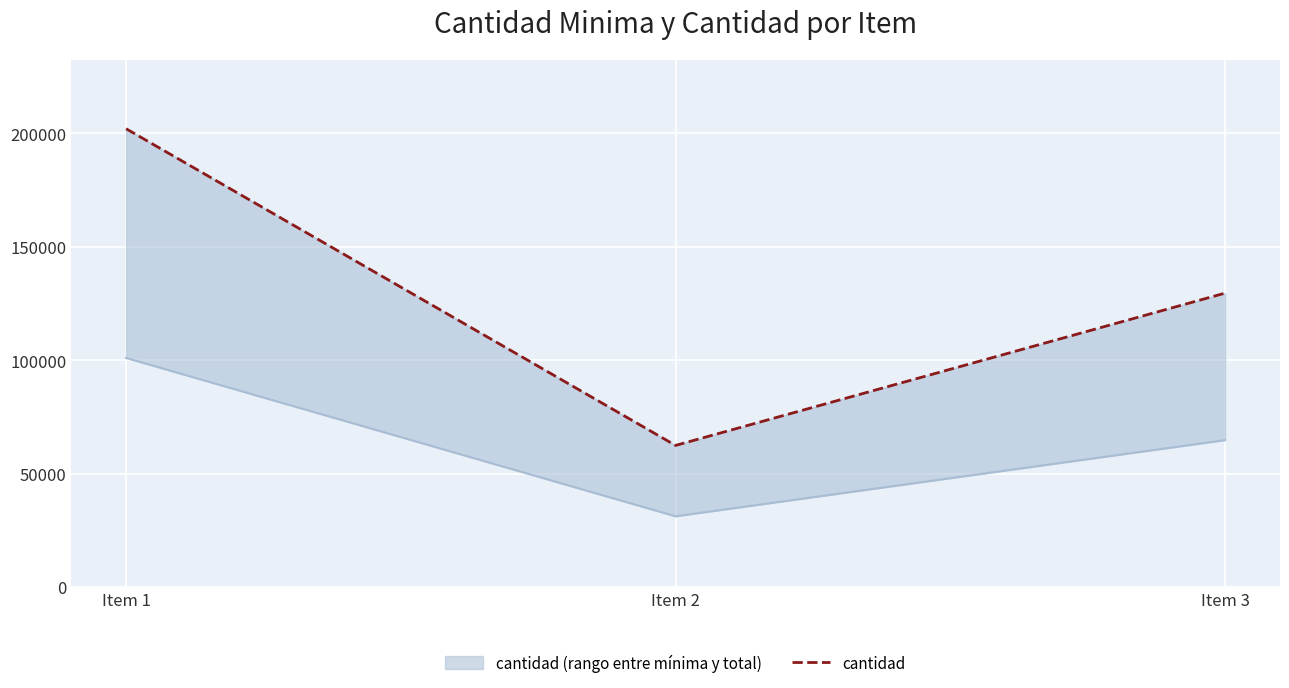

The cantidad_minima series shows 31229 at Item 2. True or false?

True